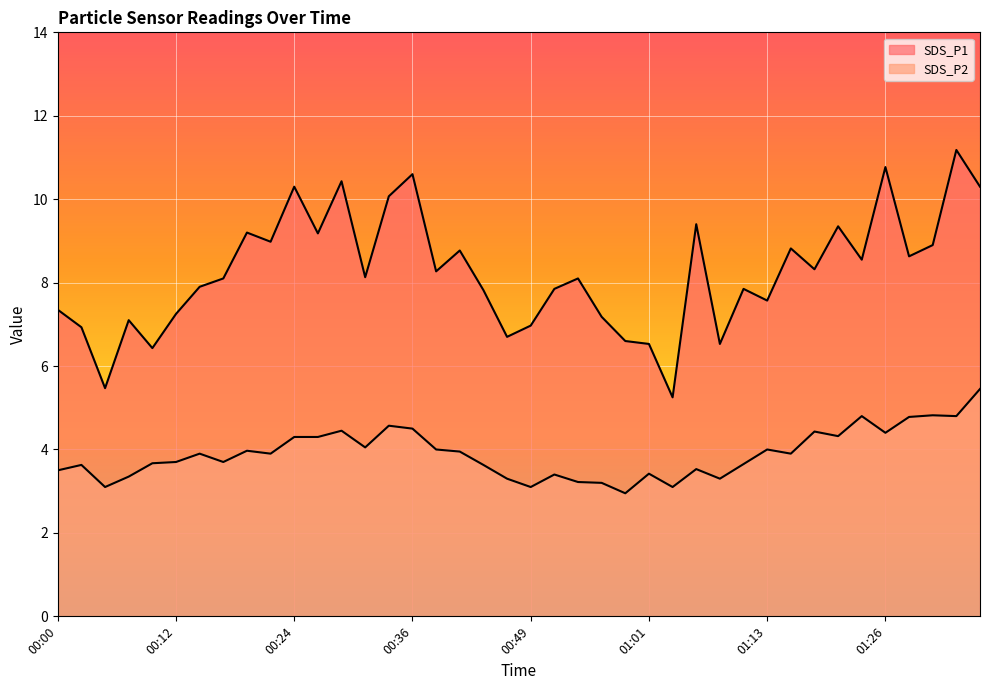

True or false: SDS_P1 and SDS_P2 cross at least once.

False